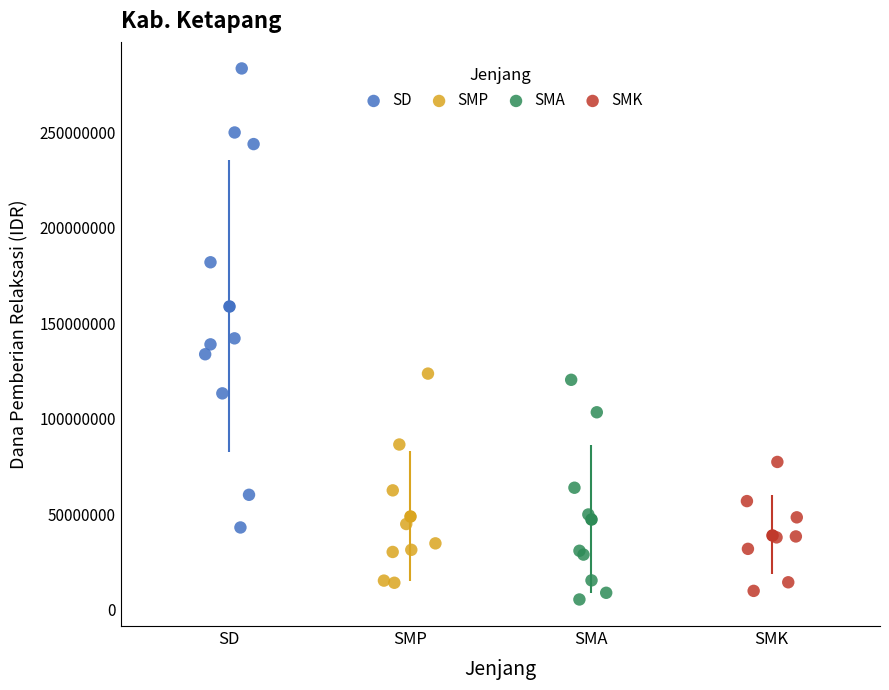

Which series contains the highest Y value?

SD